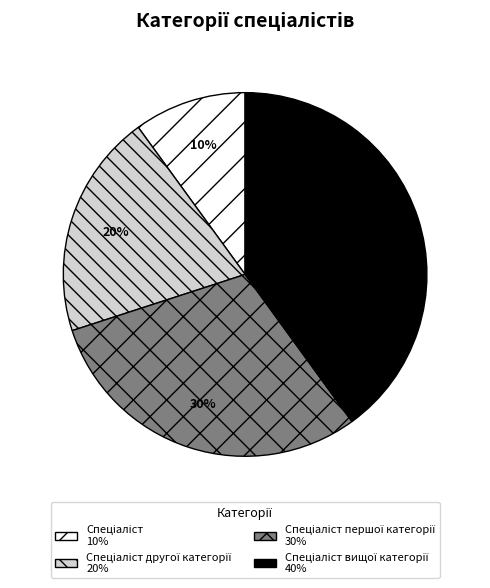

To the nearest percent, what is the average slice percentage?

25%